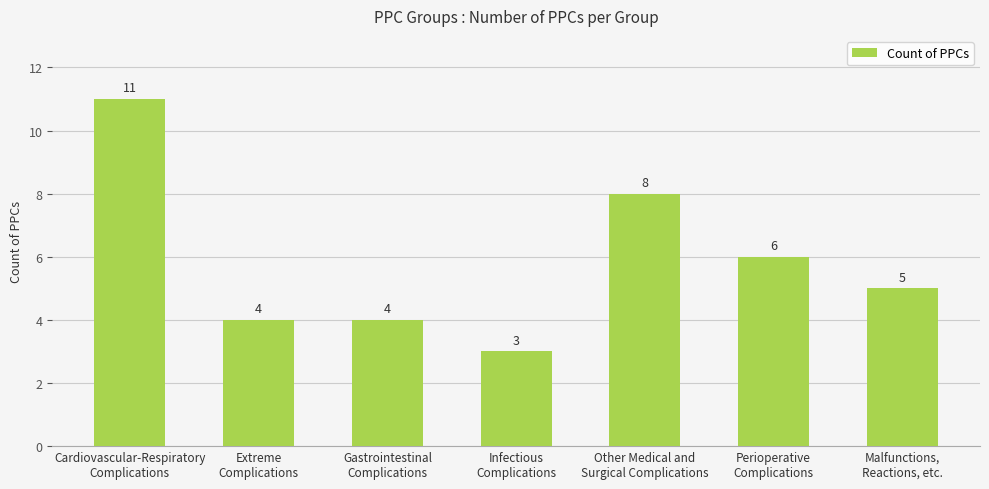

Reading left to right, extract all data points from this chart.

Cardiovascular-Respiratory
Complications=11	Extreme
Complications=4	Gastrointestinal
Complications=4	Infectious
Complications=3	Other Medical and
Surgical Complications=8	Perioperative
Complications=6	Malfunctions,
Reactions, etc.=5